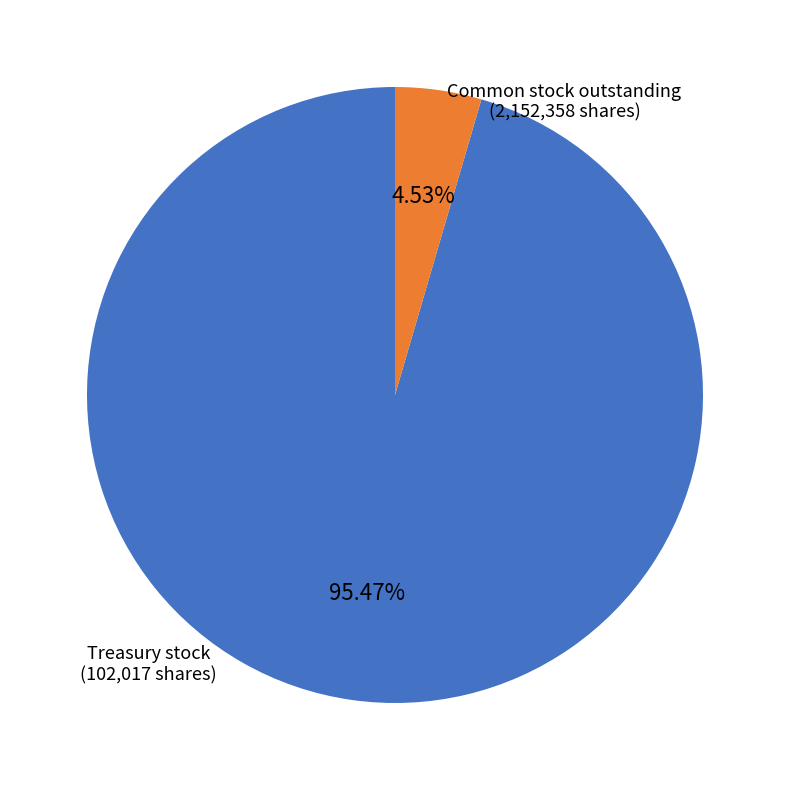

Is there any slice that represents more than half of the pie?

Yes